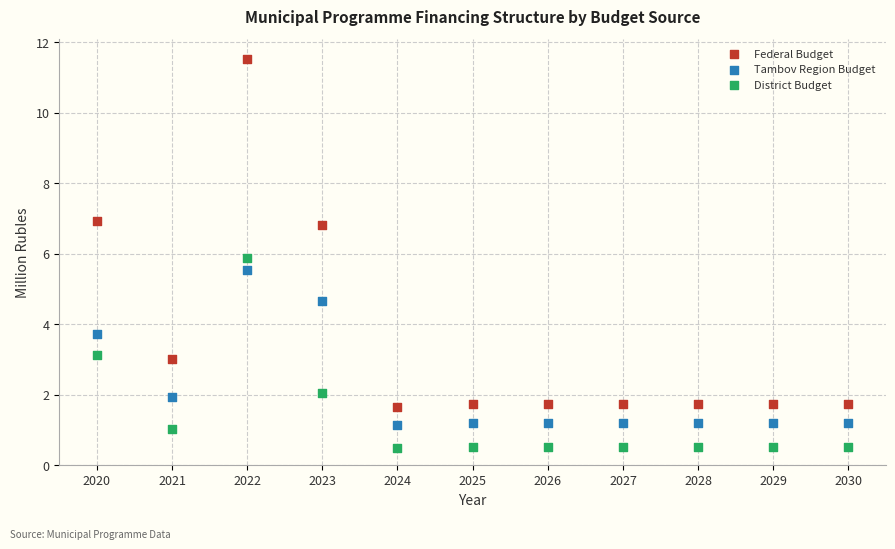

Which series has the widest spread of Y values?

Federal Budget